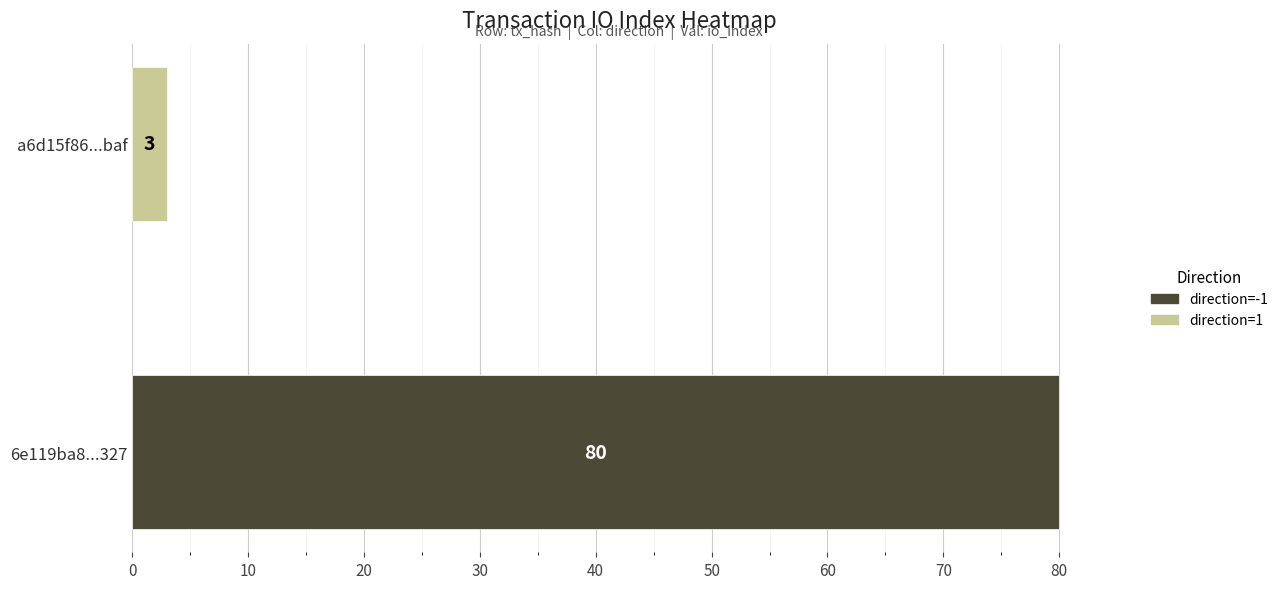

Reading left to right, extract all data points from this chart.

6e119ba8551f3ab792baf51867947d6085eb327: direction=-1	io_index=80
a6d15f86af1fc83577830c46613cedcc48c7baf: direction=1	io_index=3